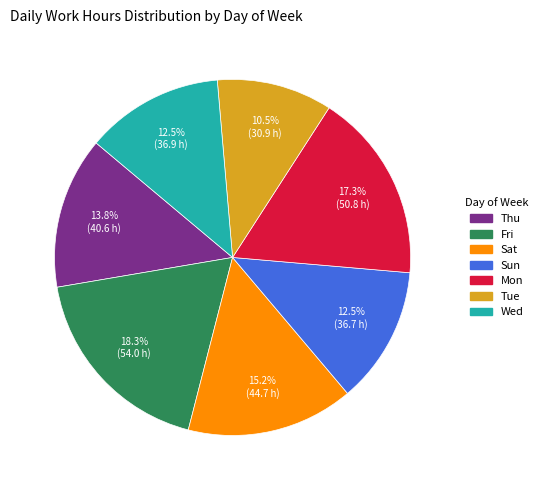

Approximately how many times larger is the value at Sat compared to Sun?

1.2